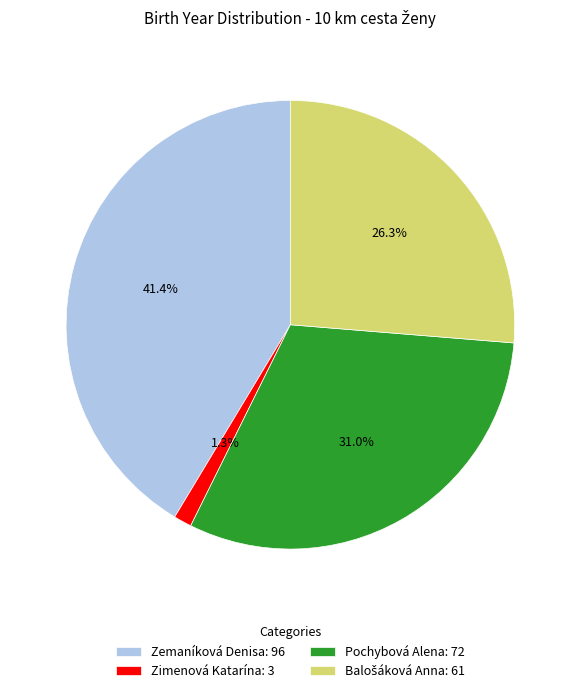

Is there a majority slice in this chart?

No